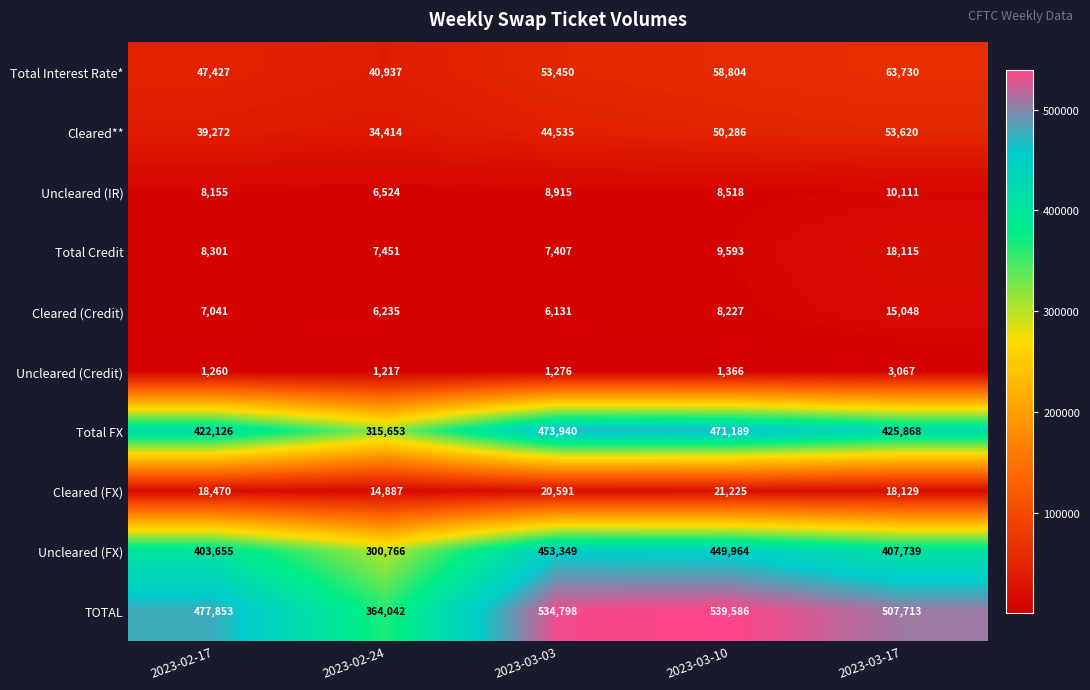

At how many categories does at least one series exceed 78178?

5